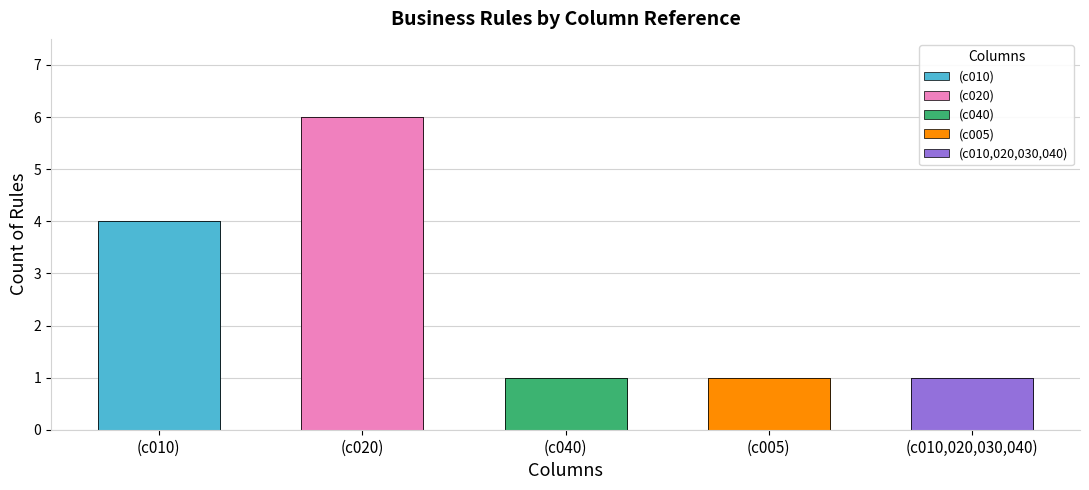

Are the bars horizontal?

No